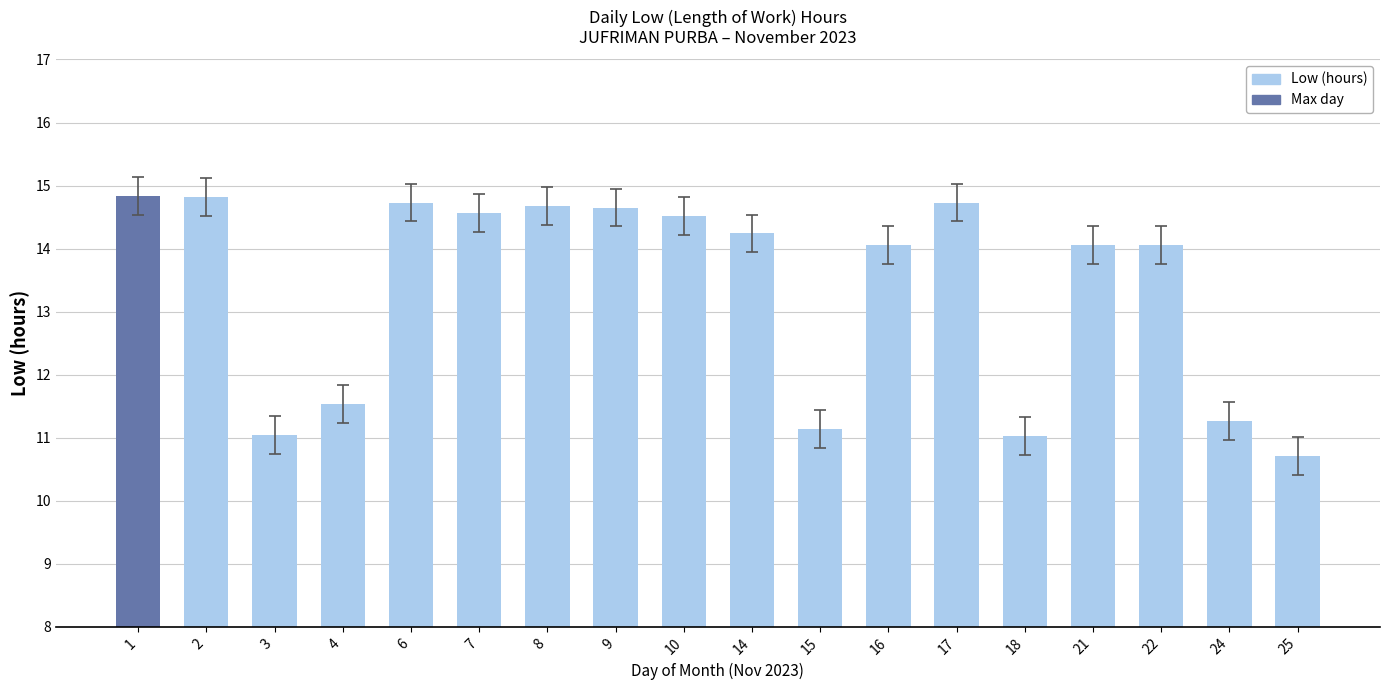

Are the bars horizontal?

No